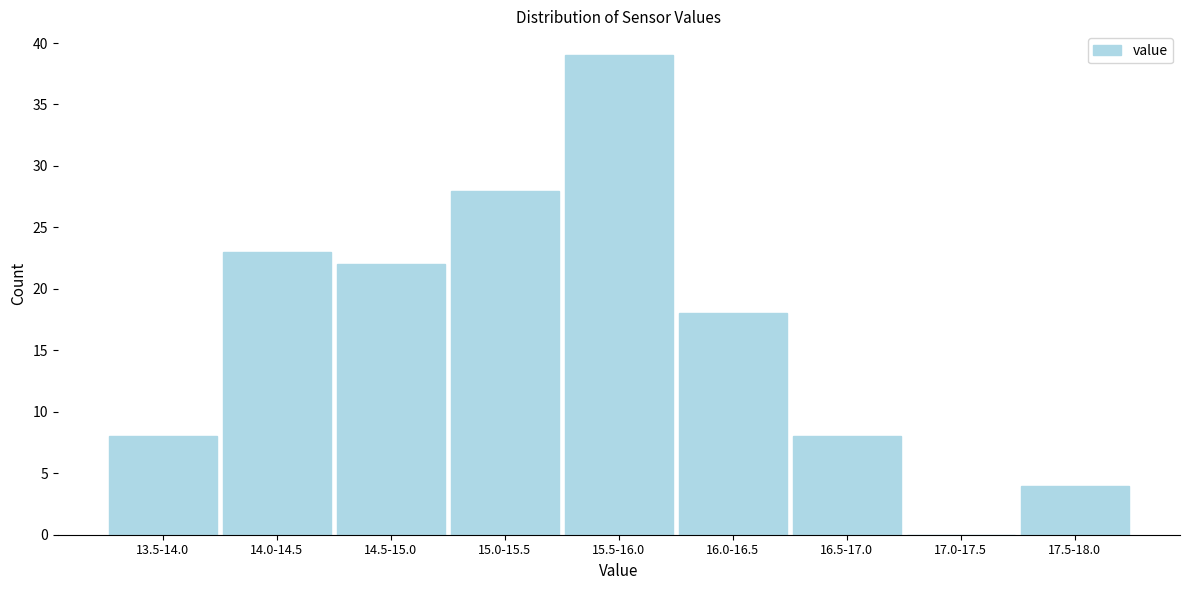

Reading left to right, what are all the values shown in this chart?

13.5-14.0=8	14.0-14.5=23	14.5-15.0=22	15.0-15.5=28	15.5-16.0=39	16.0-16.5=18	16.5-17.0=8	17.0-17.5=0	17.5-18.0=4